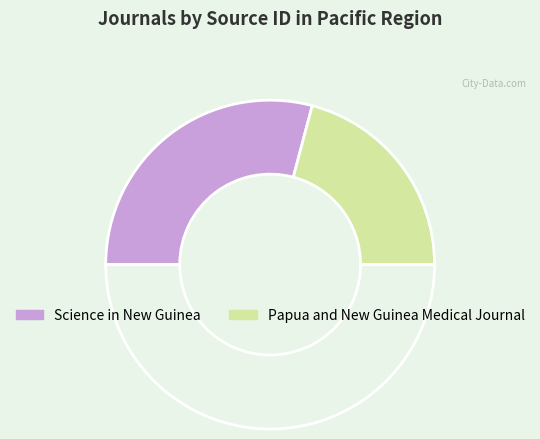

Count the number of slices in the pie.

3